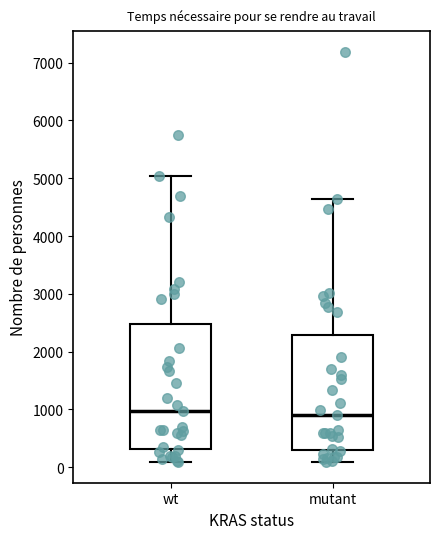

Which box is the tallest, from its lower edge to its upper edge?

wt